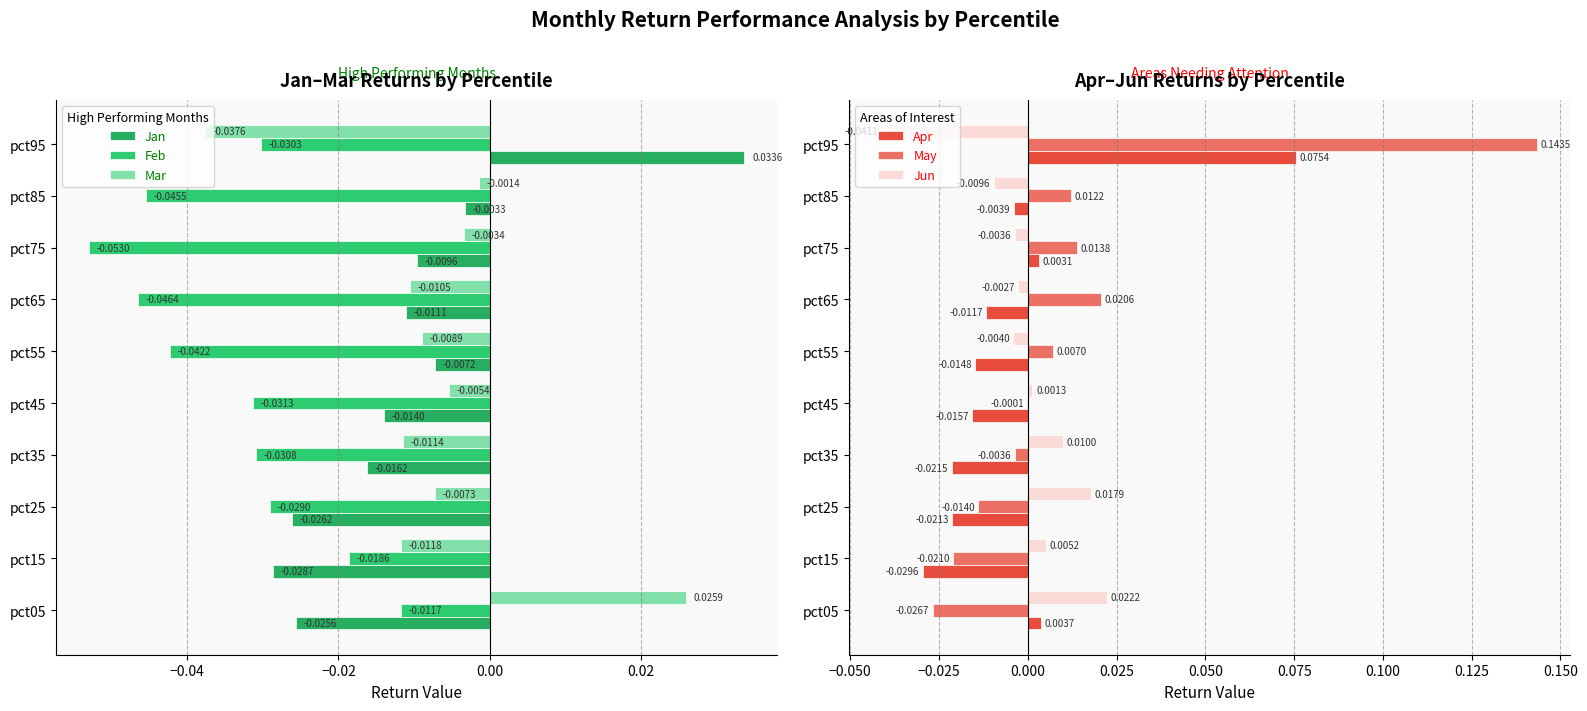

Is the value of Apr at pct35 greater than the value of May at pct15?

No